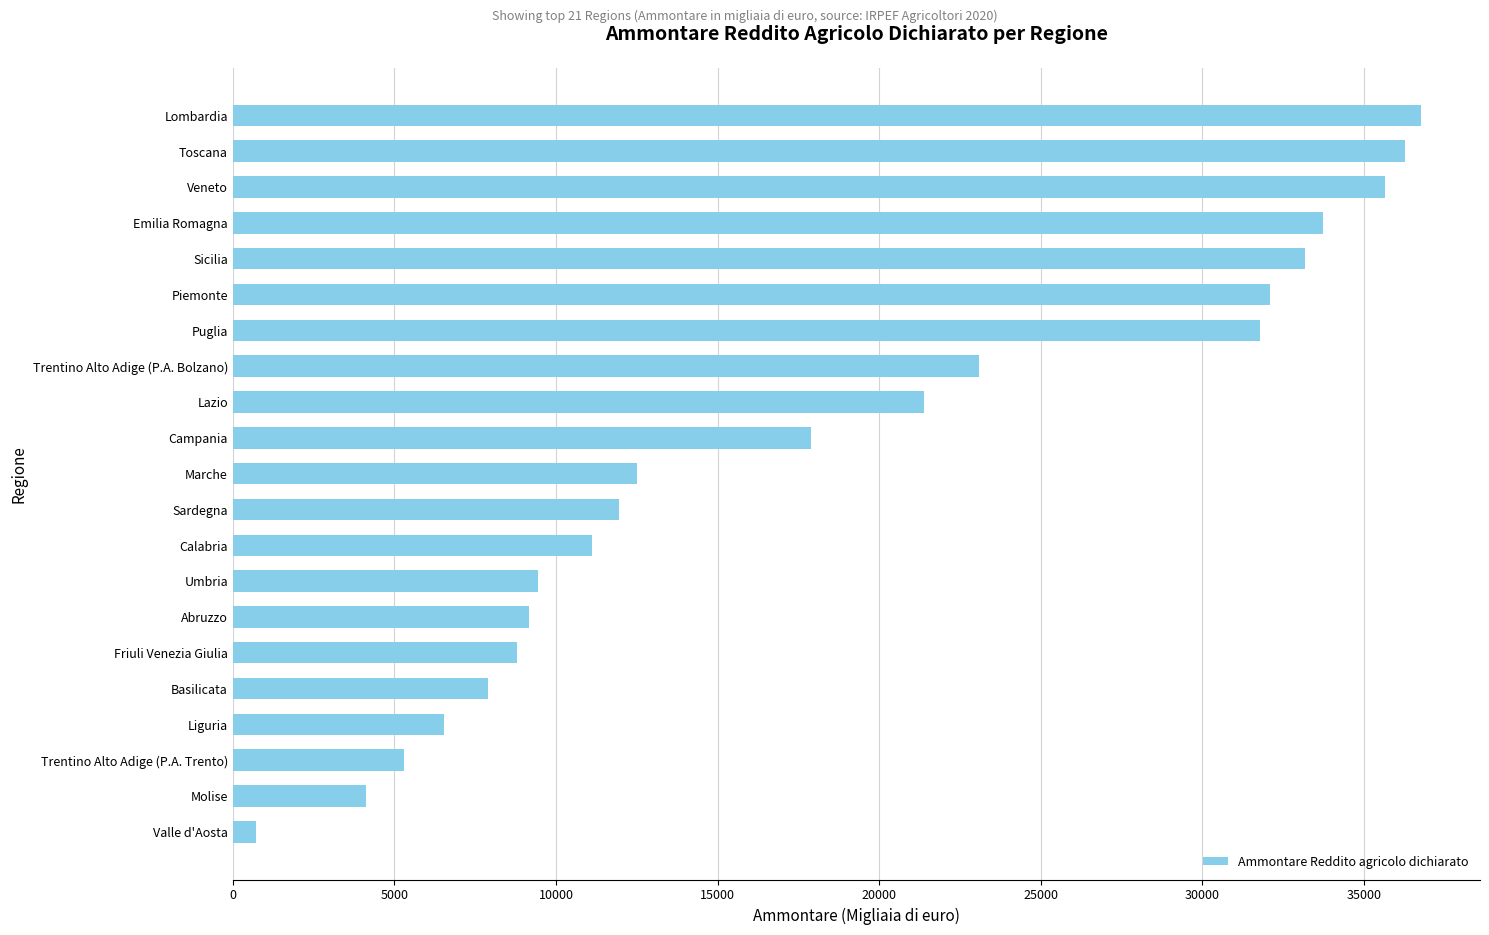

What is the sum of the values at Campania and Lombardia?

54650